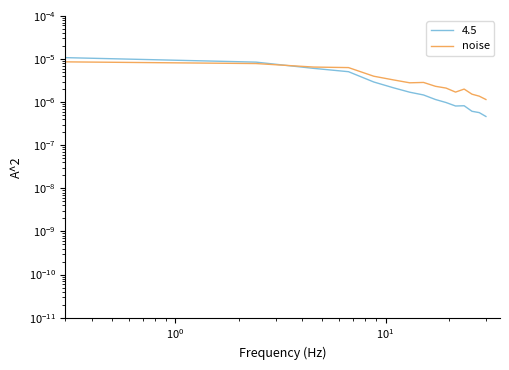

How many interior local valleys (lower than both neighbors) does the data have?

2